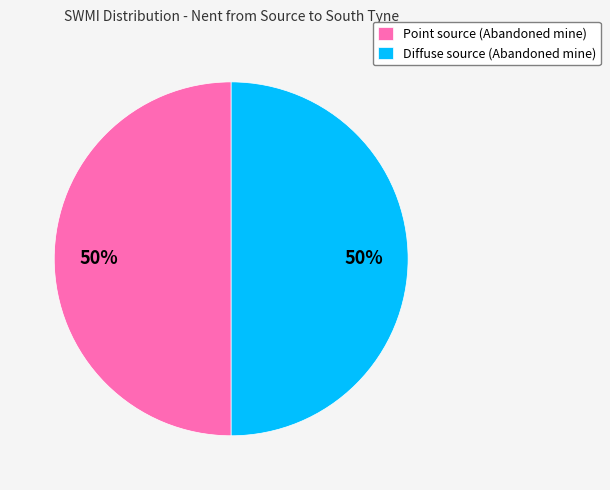

To the nearest percent, what portion does Point source (Abandoned mine) represent?

50%